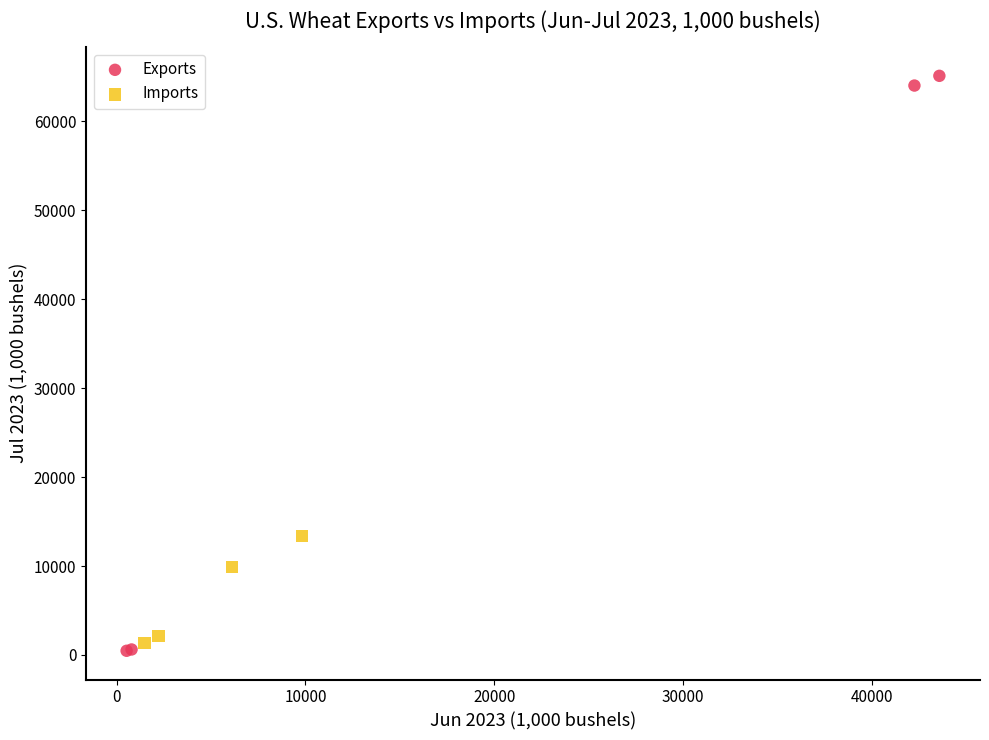

Which series has the largest Y range (max minus min)?

Exports